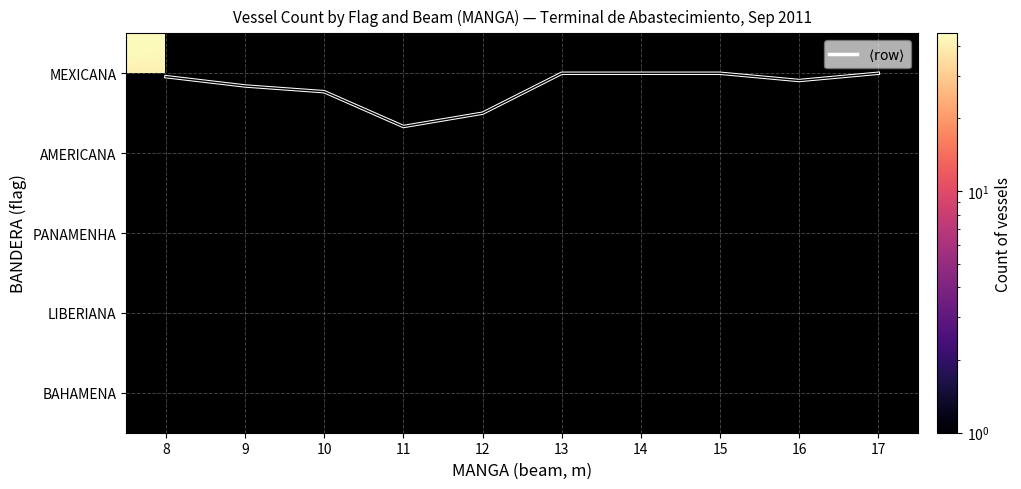

Between 13 and 14, which series saw the biggest shift?

MEXICANA